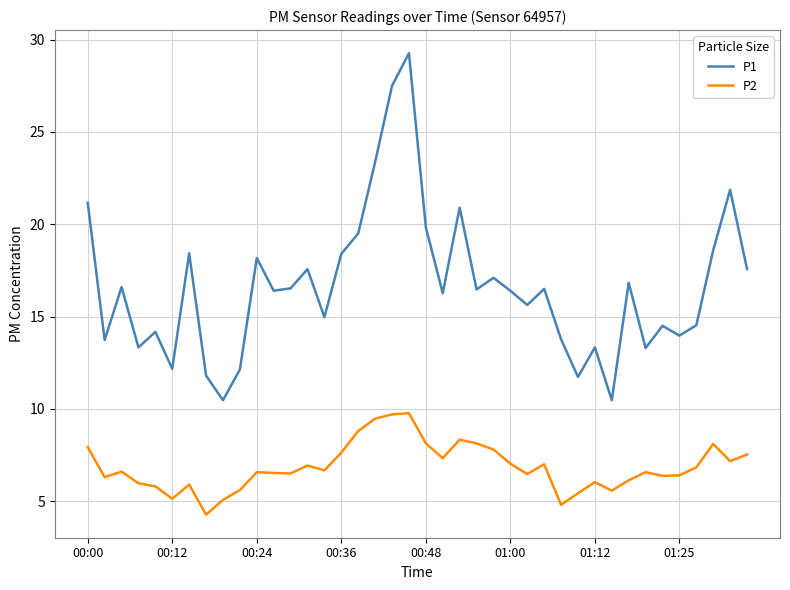

Which series has the widest spread of values?

P1